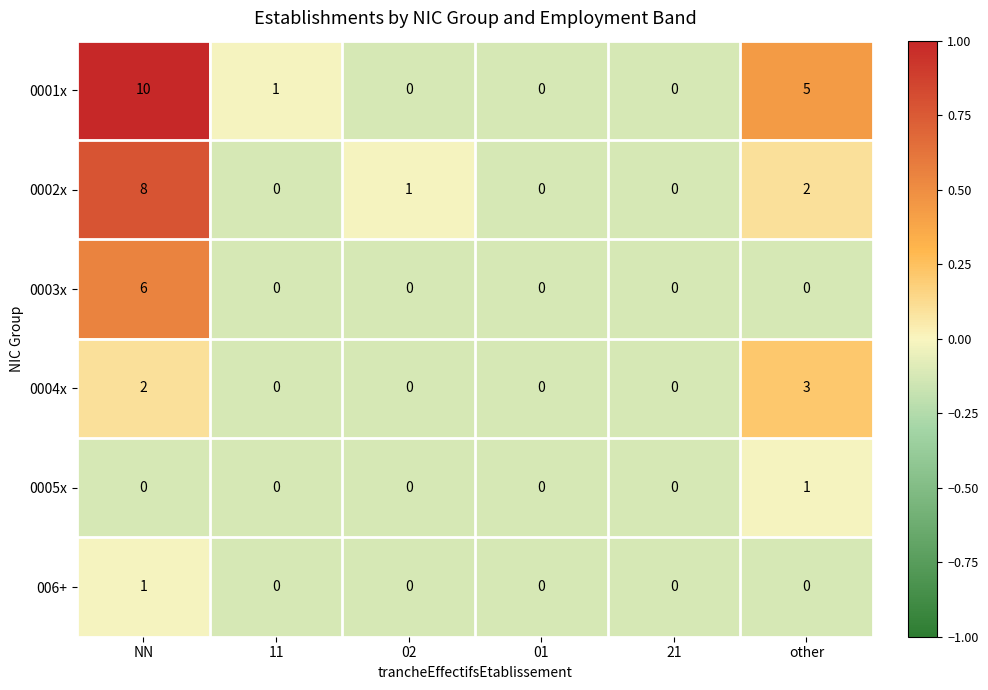

The value of 0005x at other is 2. True or false?

False